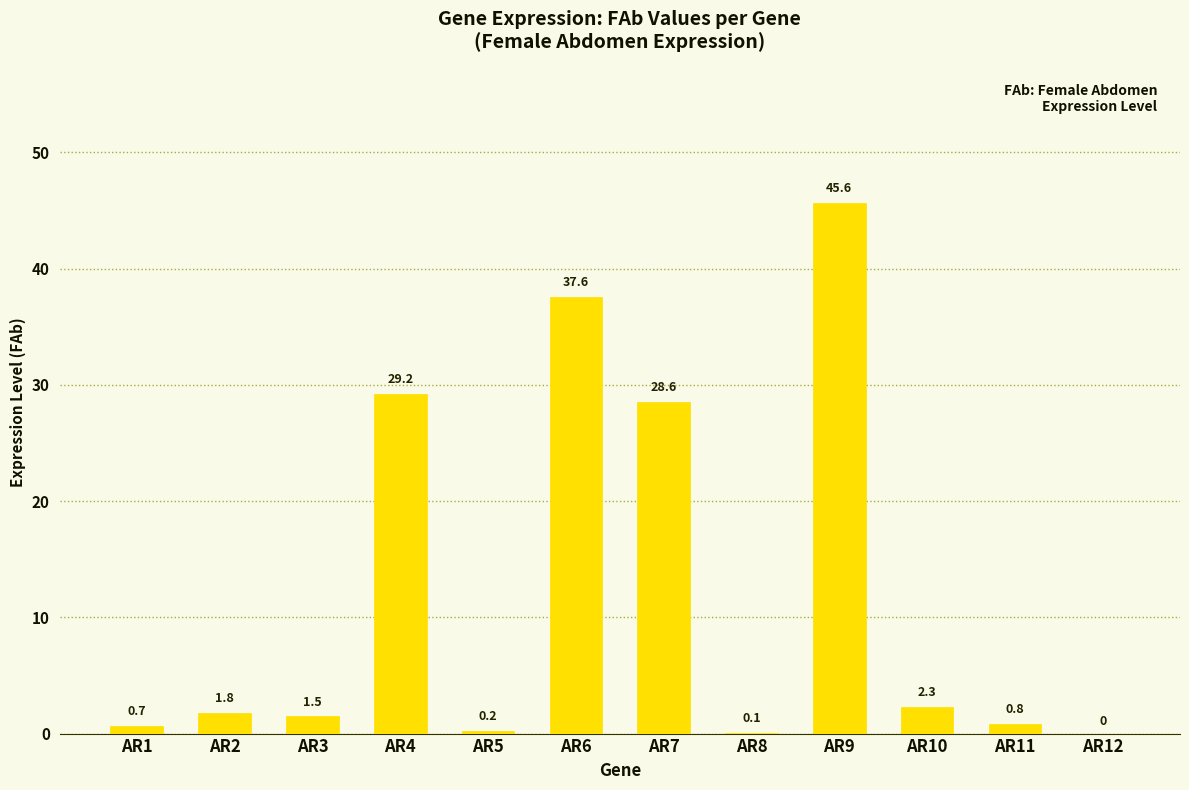

Is it true that the value at AR8 is 0.1?

True